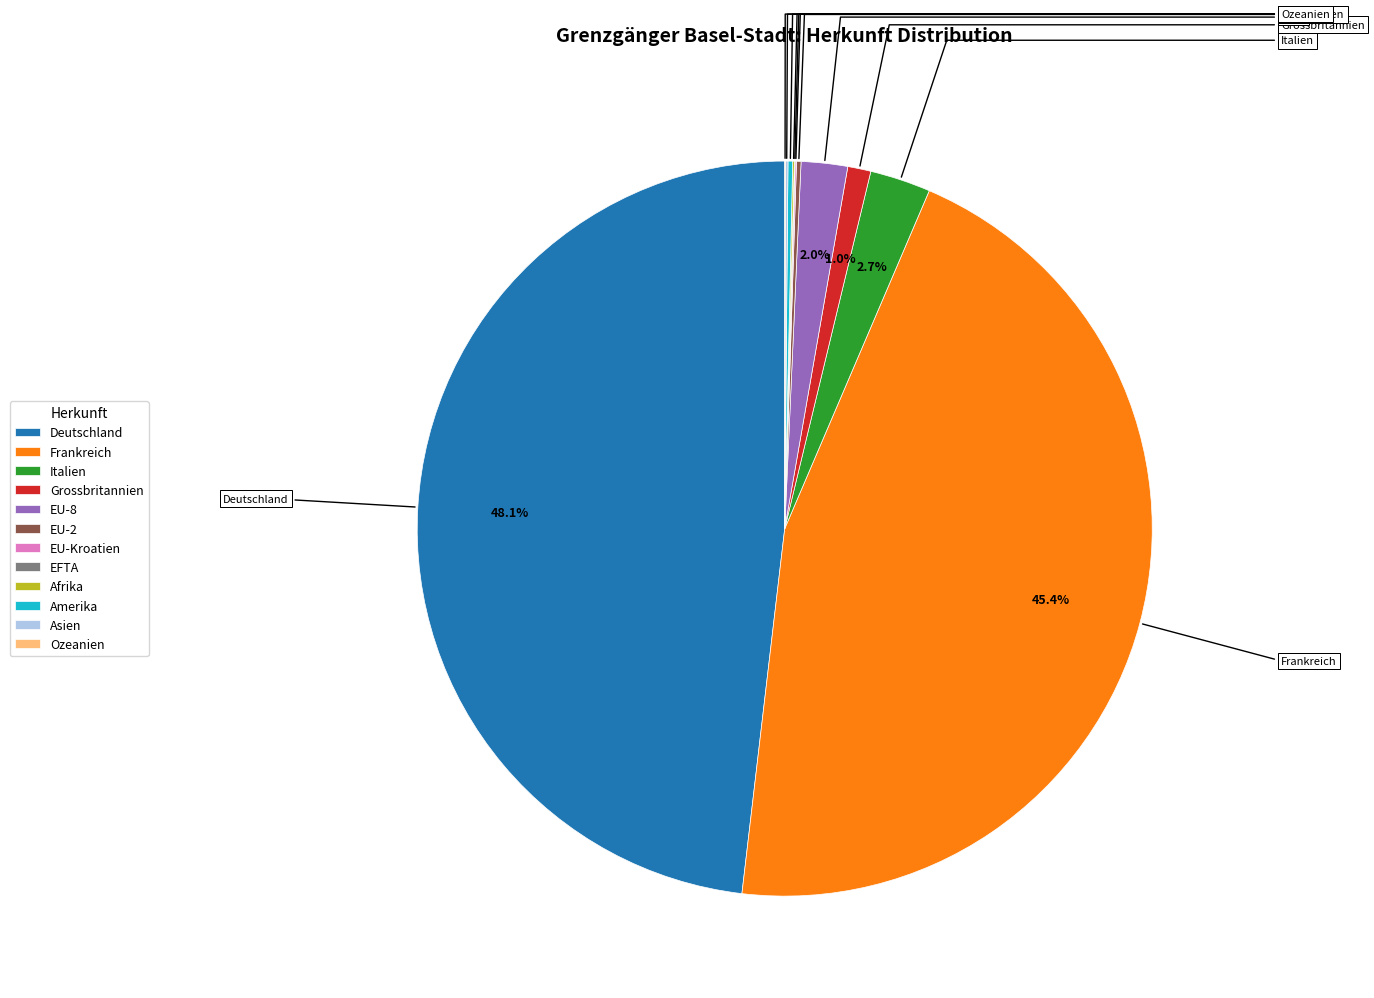

What is the largest slice in the pie chart?

Deutschland